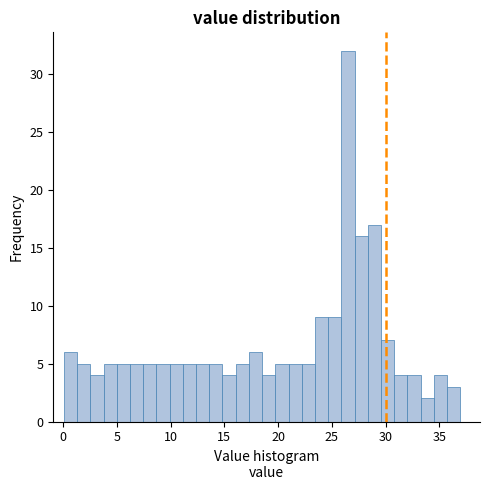

Read against the x-axis, roughly where is the centre of the tallest bar?

26.5